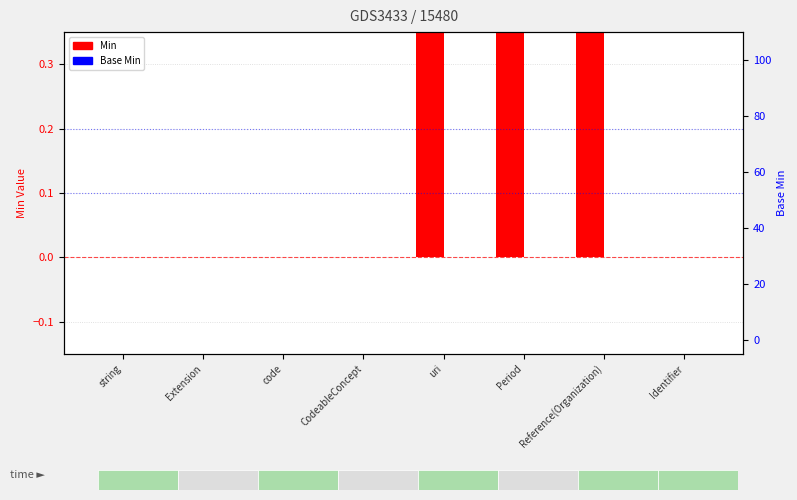

List the series in order of their peak value, highest first.

Min, Base Min